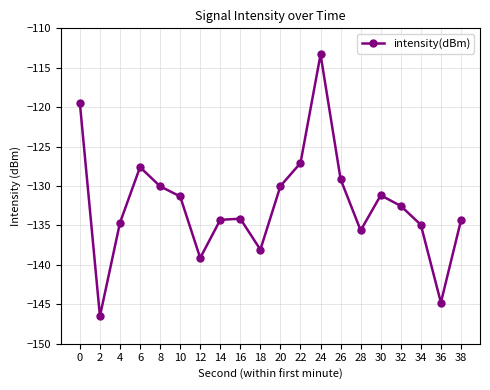

The value at 34 is -177.2. True or false?

False